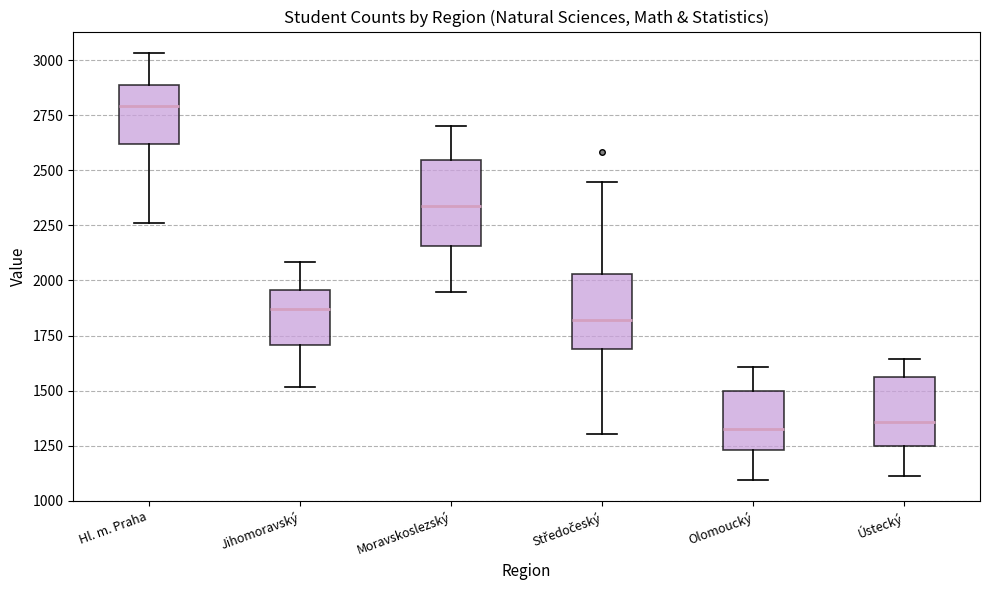

Where is the lower edge of the box for Jihomoravský on the y-axis? The values are not printed on the chart, so give them approximately, as read against the axis.

1700